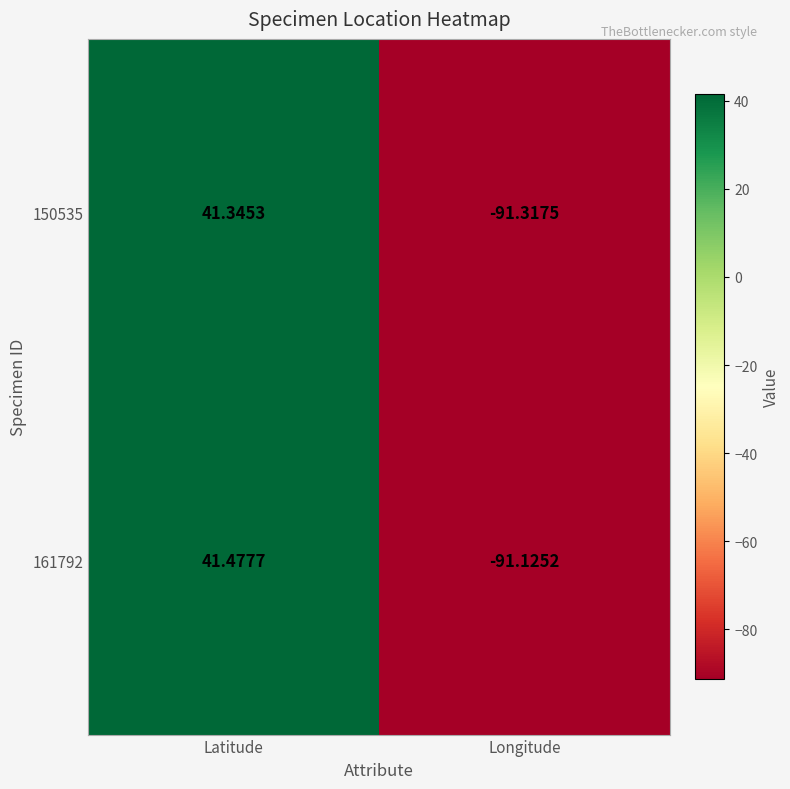

Which series has the largest range (max minus min)?

150535